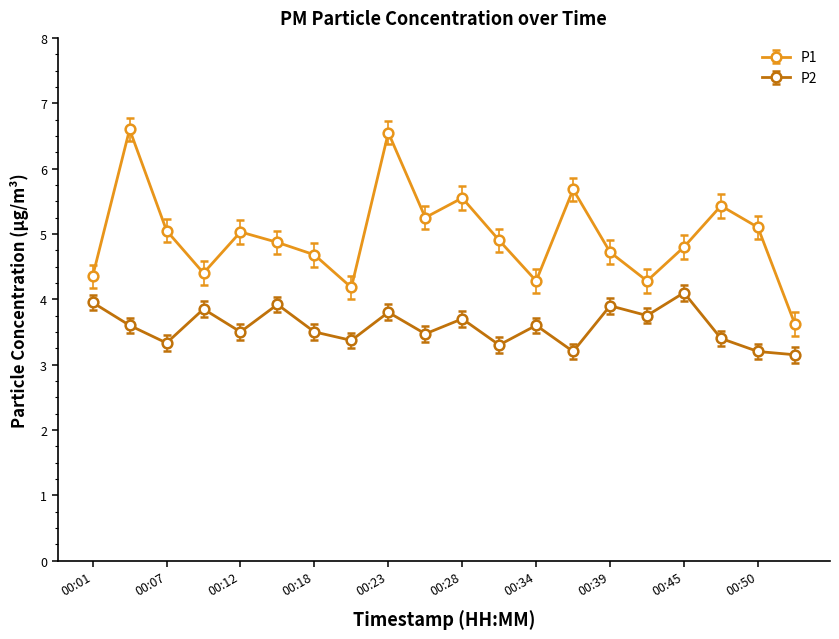

What is the highest value of the P2 series?

4.1